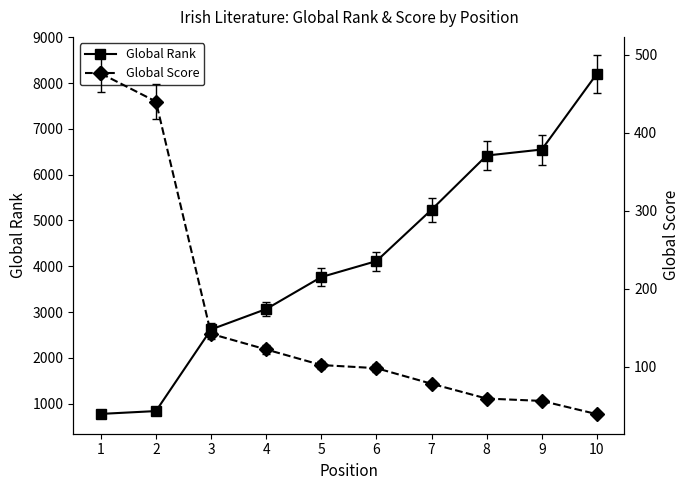

What is the value of the Global Rank point at the 10th from the left?

8204